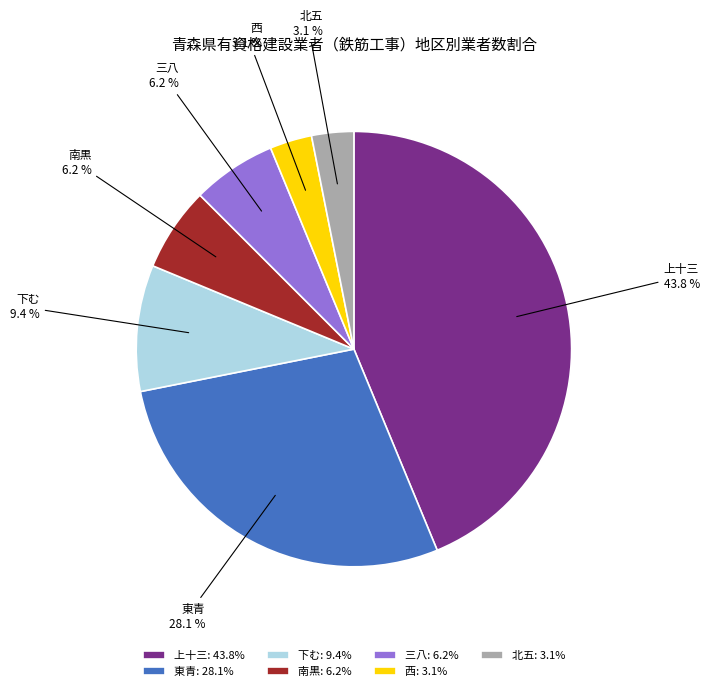

True or false: 南黒 accounts for 6% of the total.

True